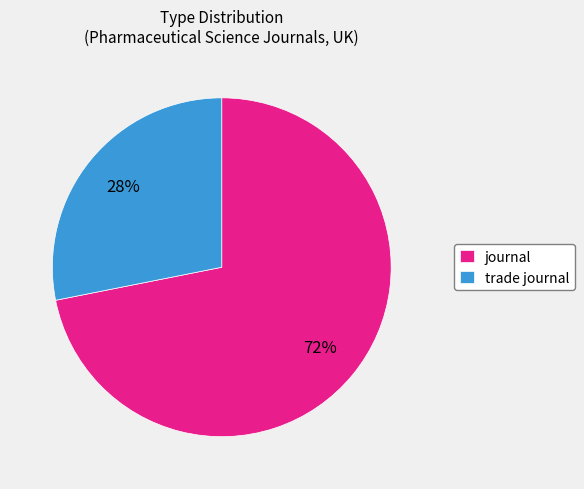

To the nearest percent, what portion does journal represent?

72%